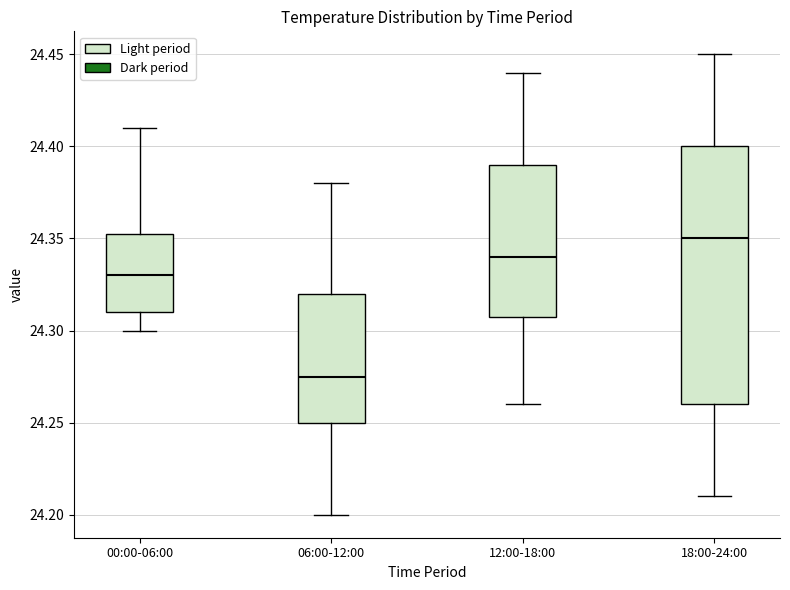

Where is the lower edge of the box for 18:00-24:00 on the y-axis? The values are not printed on the chart, so give them approximately, as read against the axis.

24.260